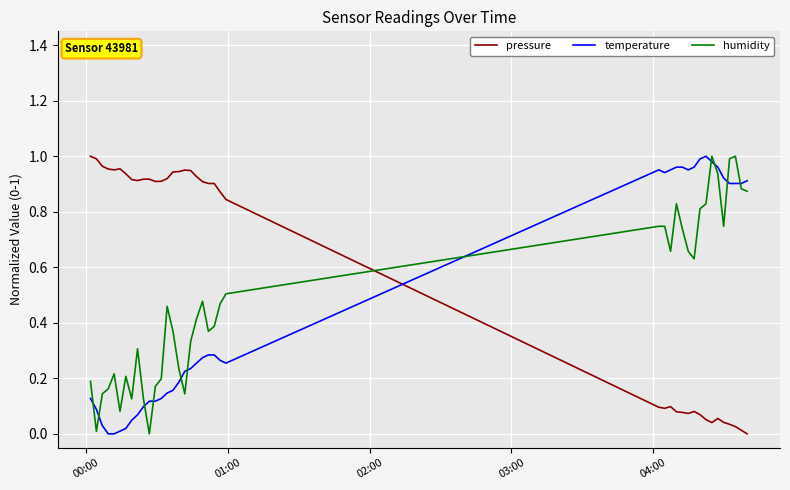

Which series has the largest total across all categories?

pressure